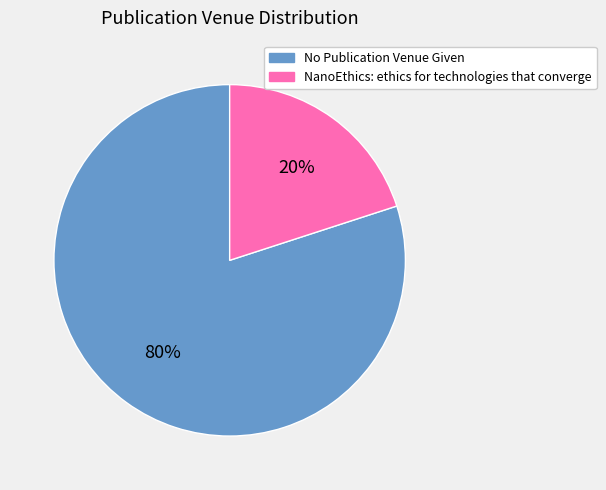

Is NanoEthics: ethics for technologies that converge the majority of the pie?

No